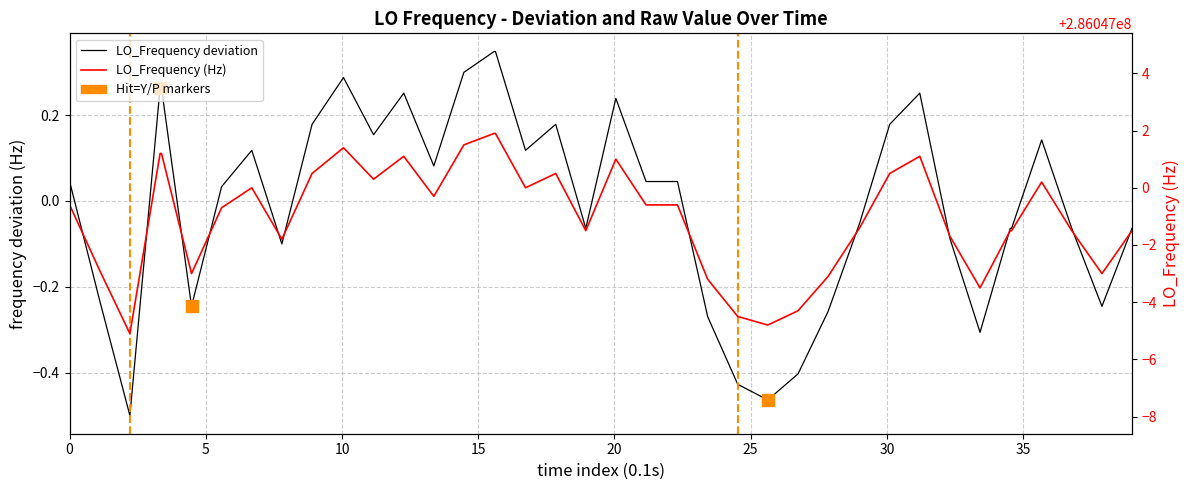

Is this an area chart (filled region under the line)?

No